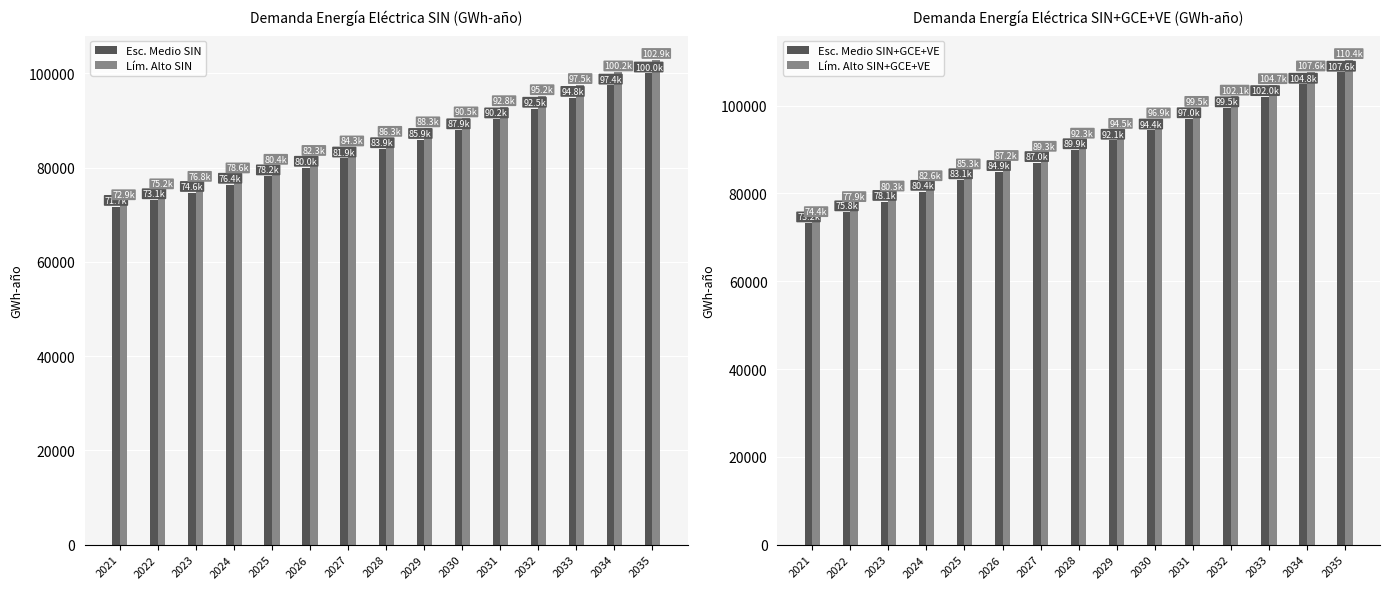

At how many categories does at least one series exceed 87350?

9